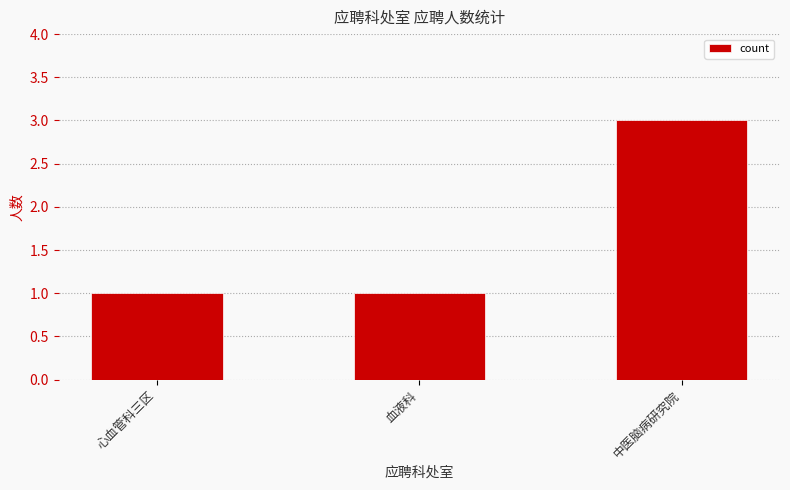

The chart shows a value of 2 at 血液科. True or false?

False